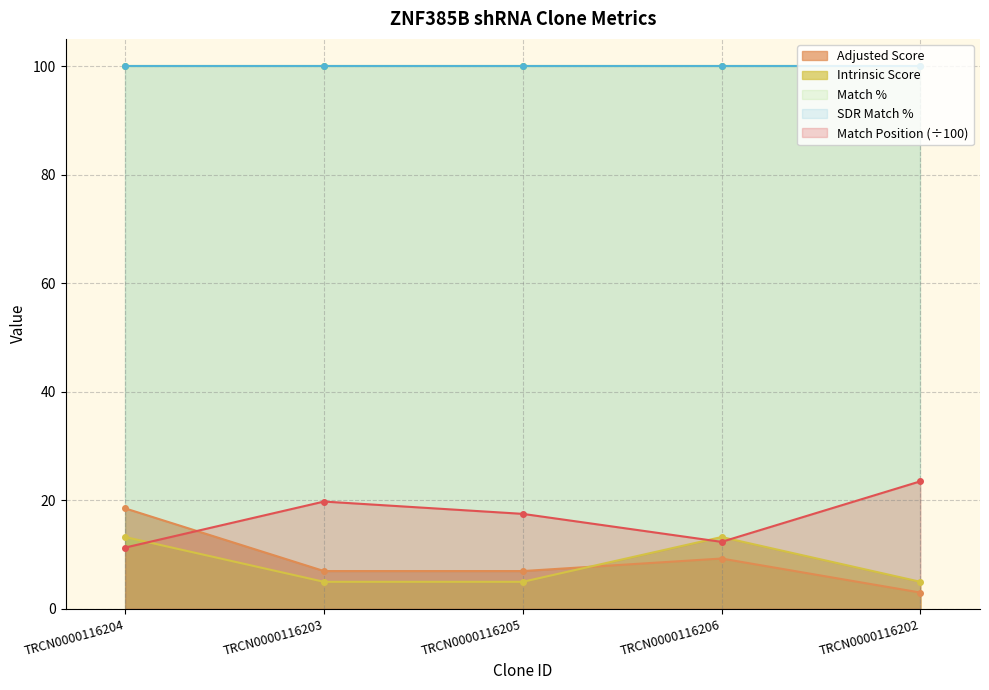

What is the difference between the maximum and second lowest values in the Adjusted Score series?

11.6